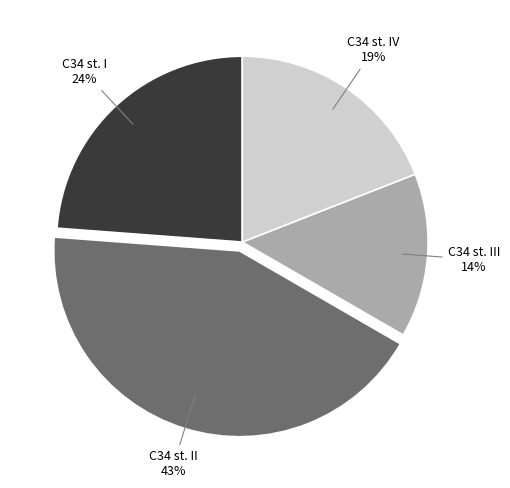

Is there a majority slice in this chart?

No